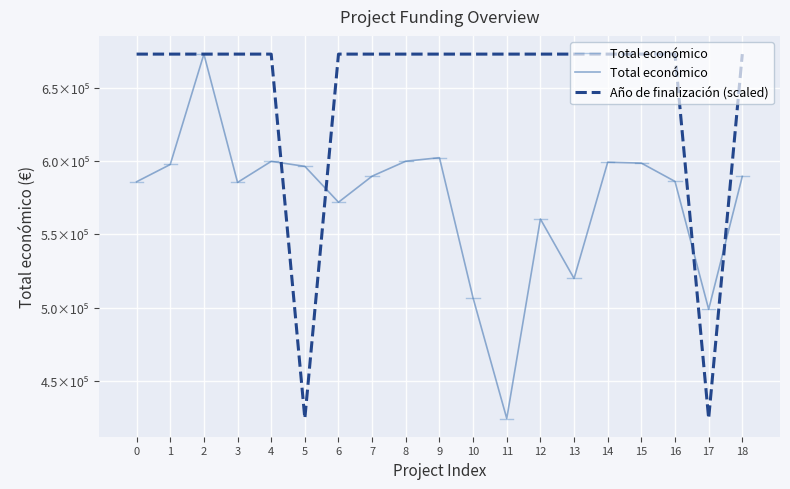

What is the difference between the second highest and second lowest values in the Año de finalización (scaled) series?

248087.0